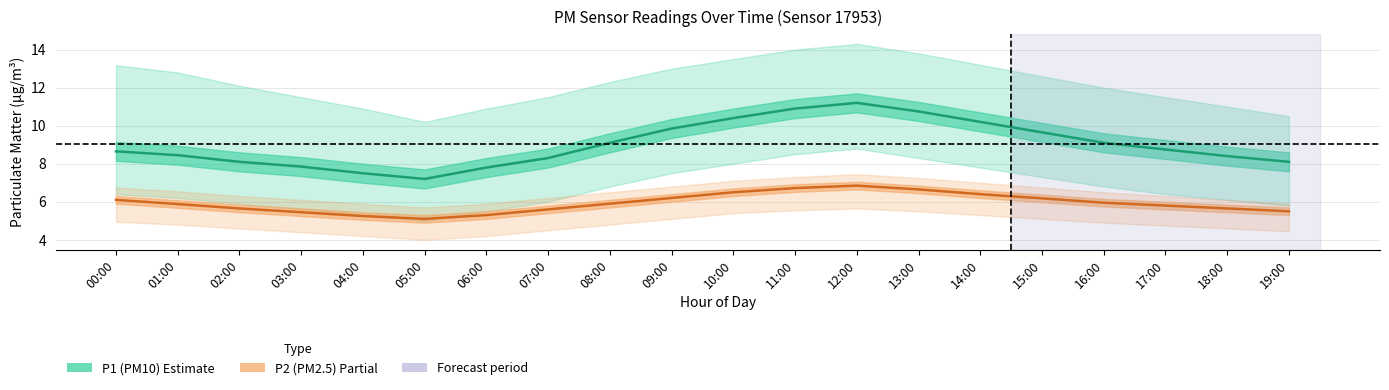

Where is the first local minimum for P2 (PM2.5)?

05:00